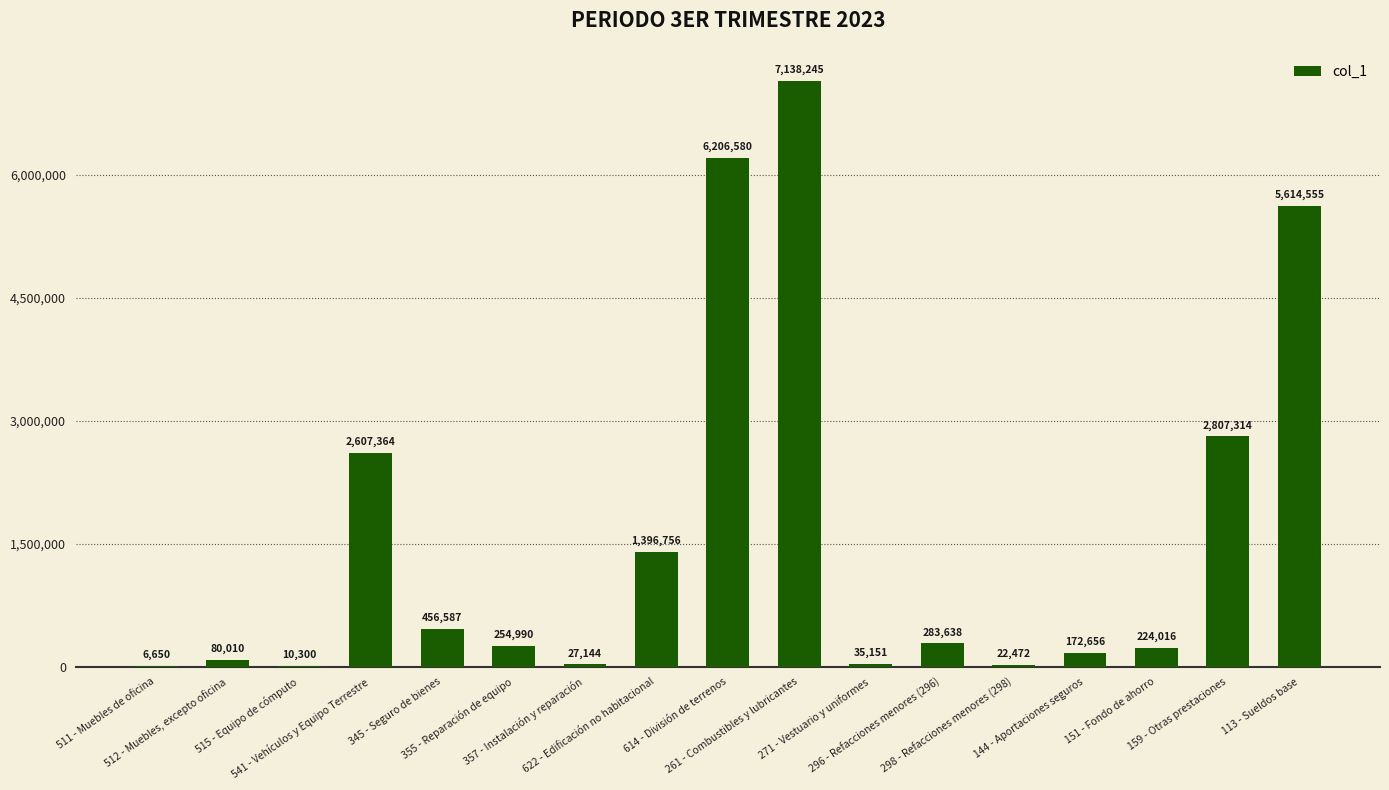

What is the sum of the values at 357 - Instalación y reparación and 261 - Combustibles y lubricantes?

7165389.5